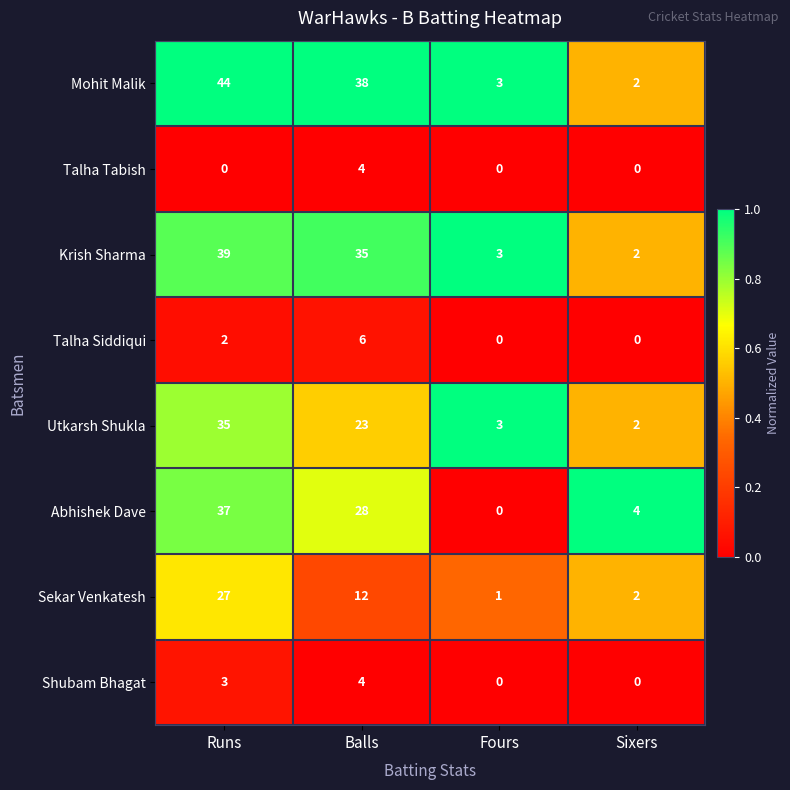

How many distinct data groups are displayed?

8